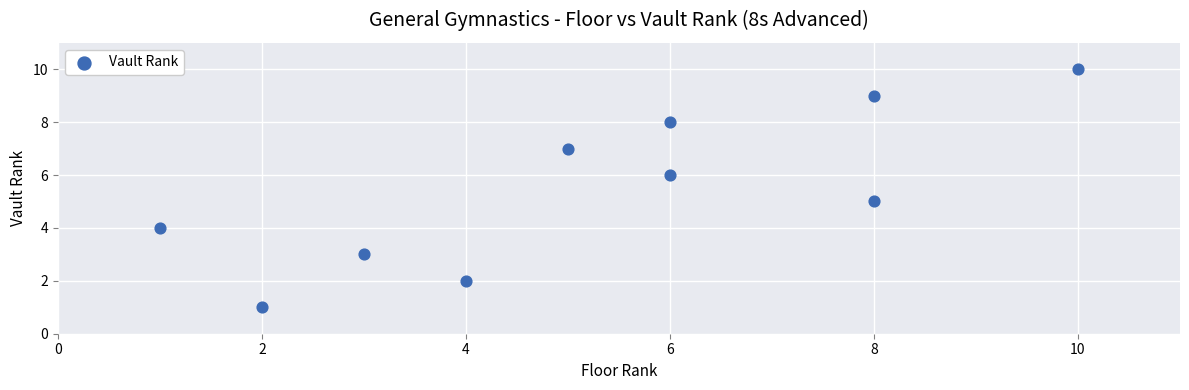

What is the average X value?

5